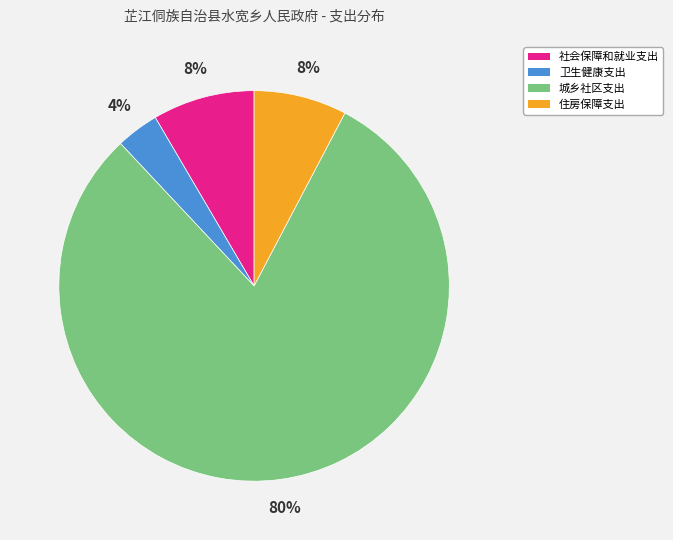

Is the sum of 城乡社区支出 and 社会保障和就业支出 greater than half?

Yes